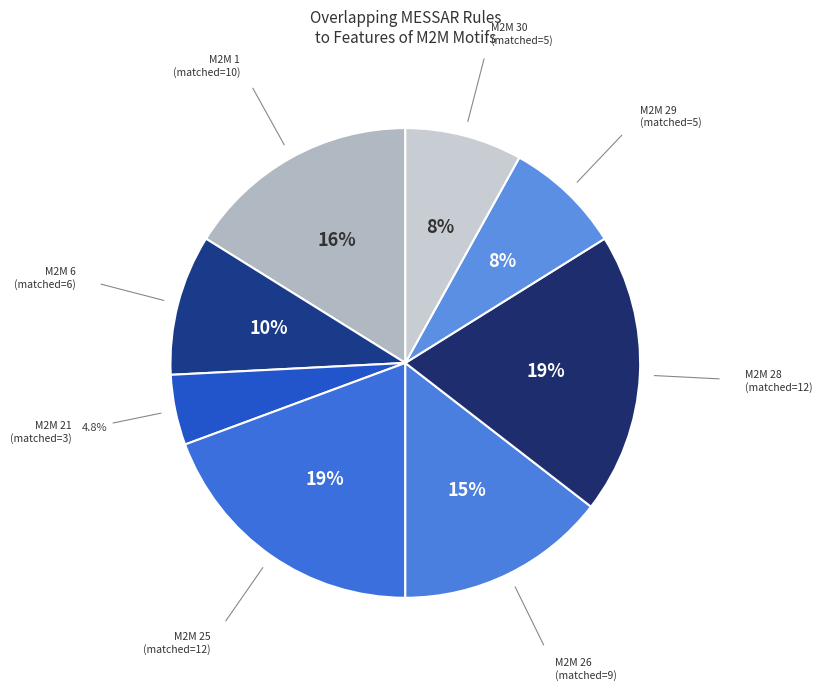

Which category has the biggest portion of the pie?

M2M ID 25